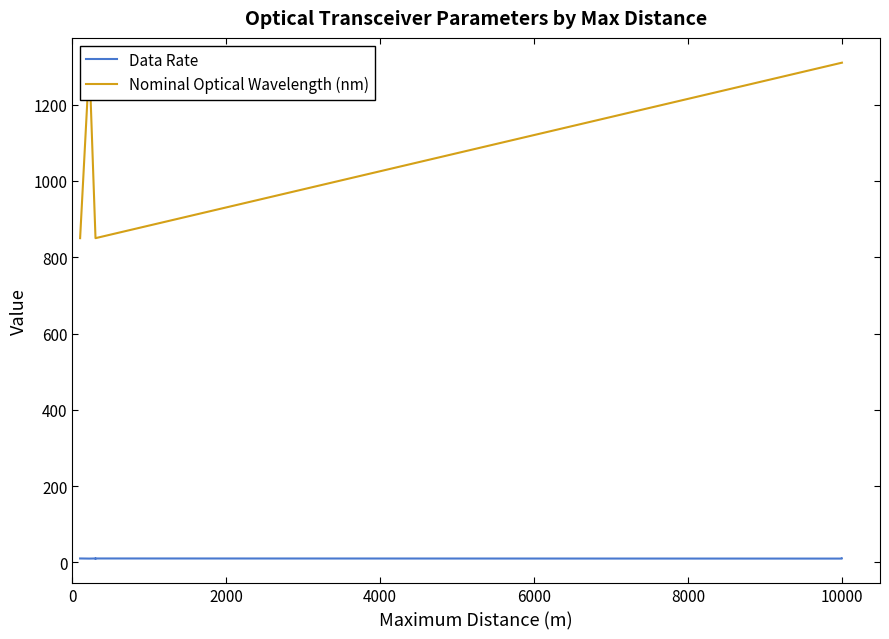

List the series in order of their overall mean, highest first.

Nominal Optical Wavelength (nm), Data Rate